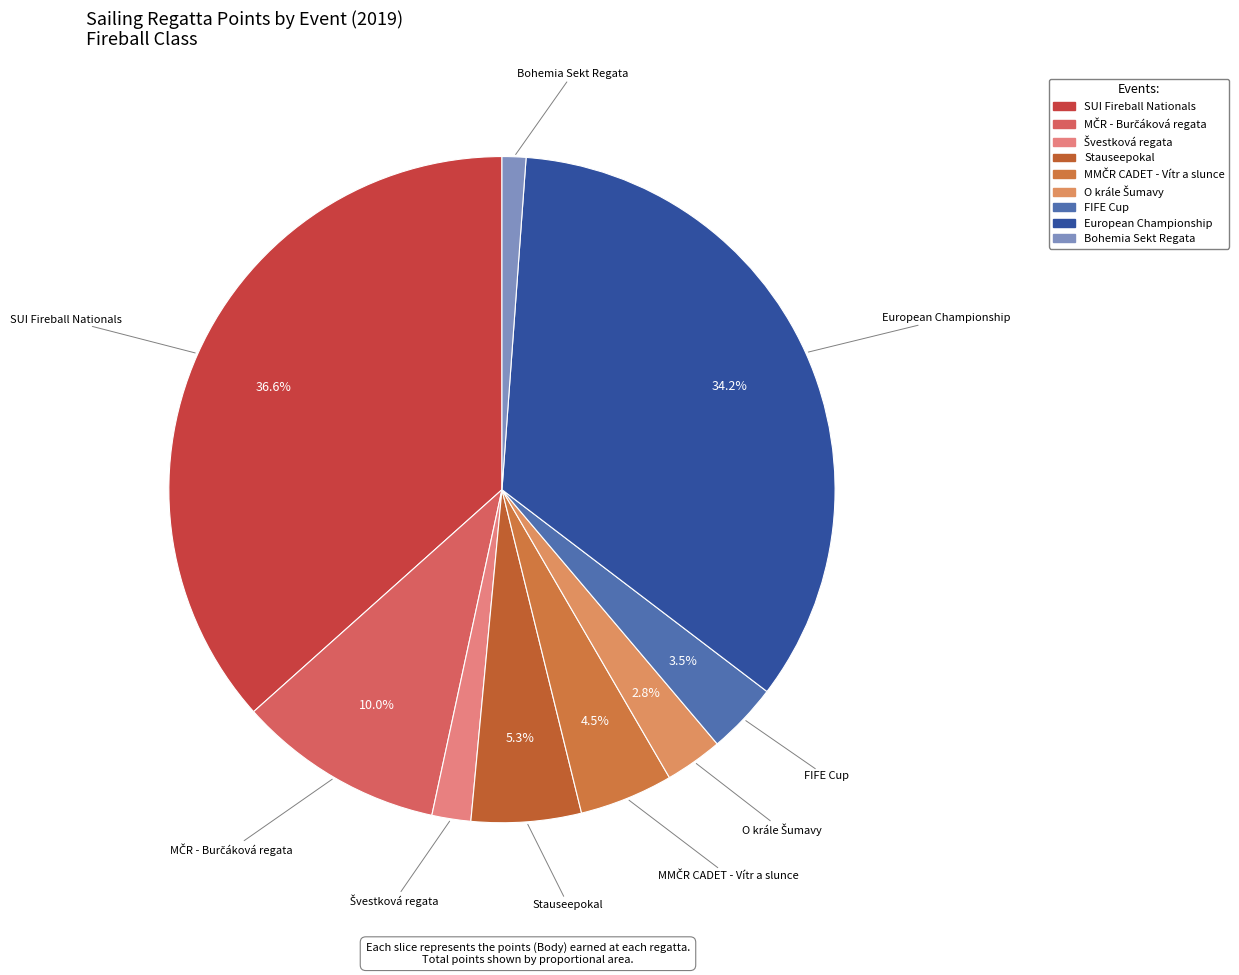

What is the ratio of the value at SUI Fireball Nationals to the value at European Championship?

1.1